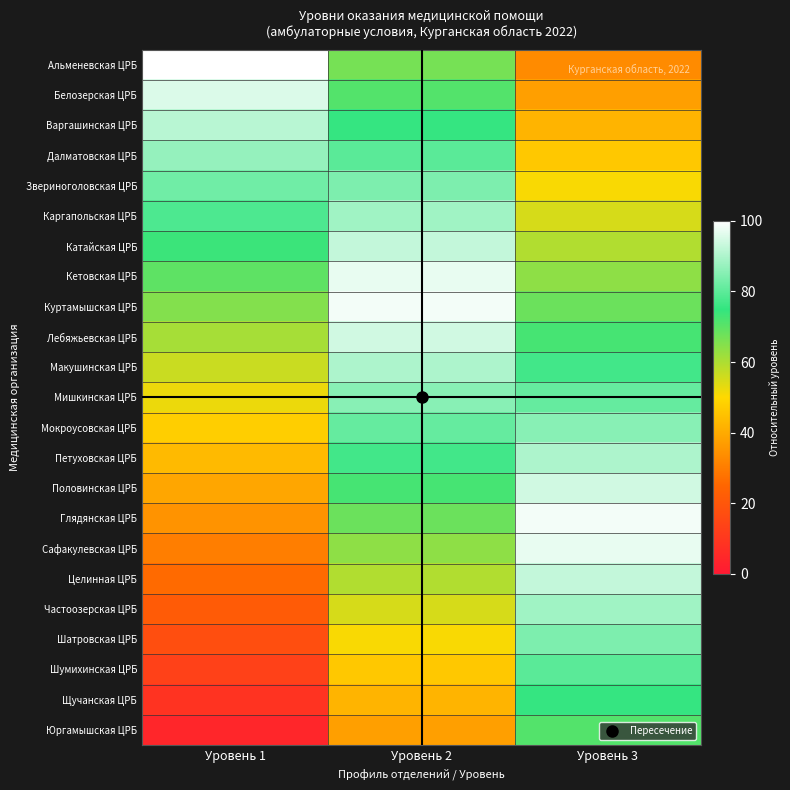

Reading left to right, extract all data points from this chart.

Альменевская ЦРБ: Уровень 1=100.0	Уровень 2=66.7	Уровень 3=33.3
Белозерская ЦРБ: Уровень 1=95.7	Уровень 2=71.0	Уровень 3=37.7
Варгашинская ЦРБ: Уровень 1=91.3	Уровень 2=75.4	Уровень 3=42.0
Далматовская ЦРБ: Уровень 1=87.0	Уровень 2=79.7	Уровень 3=46.4
Звериноголовская ЦРБ: Уровень 1=82.6	Уровень 2=84.1	Уровень 3=50.7
Каргапольская ЦРБ: Уровень 1=78.3	Уровень 2=88.4	Уровень 3=55.1
Катайская ЦРБ: Уровень 1=73.9	Уровень 2=92.8	Уровень 3=59.4
Кетовская ЦРБ: Уровень 1=69.6	Уровень 2=97.1	Уровень 3=63.8
Куртамышская ЦРБ: Уровень 1=65.2	Уровень 2=98.6	Уровень 3=68.1
Лебяжьевская ЦРБ: Уровень 1=60.9	Уровень 2=94.2	Уровень 3=72.5
Макушинская ЦРБ: Уровень 1=56.5	Уровень 2=89.9	Уровень 3=76.8
Мишкинская ЦРБ: Уровень 1=52.2	Уровень 2=85.5	Уровень 3=81.2
Мокроусовская ЦРБ: Уровень 1=47.8	Уровень 2=81.2	Уровень 3=85.5
Петуховская ЦРБ: Уровень 1=43.5	Уровень 2=76.8	Уровень 3=89.9
Половинская ЦРБ: Уровень 1=39.1	Уровень 2=72.5	Уровень 3=94.2
Глядянская ЦРБ: Уровень 1=34.8	Уровень 2=68.1	Уровень 3=98.6
Сафакулевская ЦРБ: Уровень 1=30.4	Уровень 2=63.8	Уровень 3=97.1
Целинная ЦРБ: Уровень 1=26.1	Уровень 2=59.4	Уровень 3=92.8
Частоозерская ЦРБ: Уровень 1=21.7	Уровень 2=55.1	Уровень 3=88.4
Шатровская ЦРБ: Уровень 1=17.4	Уровень 2=50.7	Уровень 3=84.1
Шумихинская ЦРБ: Уровень 1=13.0	Уровень 2=46.4	Уровень 3=79.7
Щучанская ЦРБ: Уровень 1=8.7	Уровень 2=42.0	Уровень 3=75.4
Юргамышская ЦРБ: Уровень 1=4.3	Уровень 2=37.7	Уровень 3=71.0